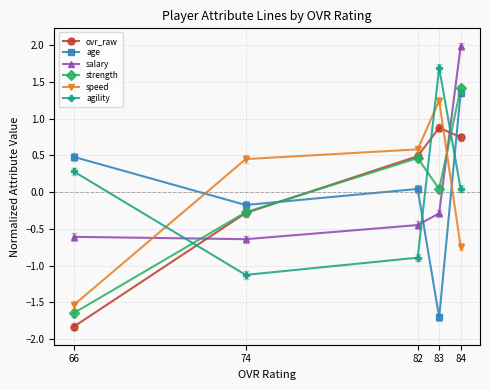

How many lines are shown in the chart?

6